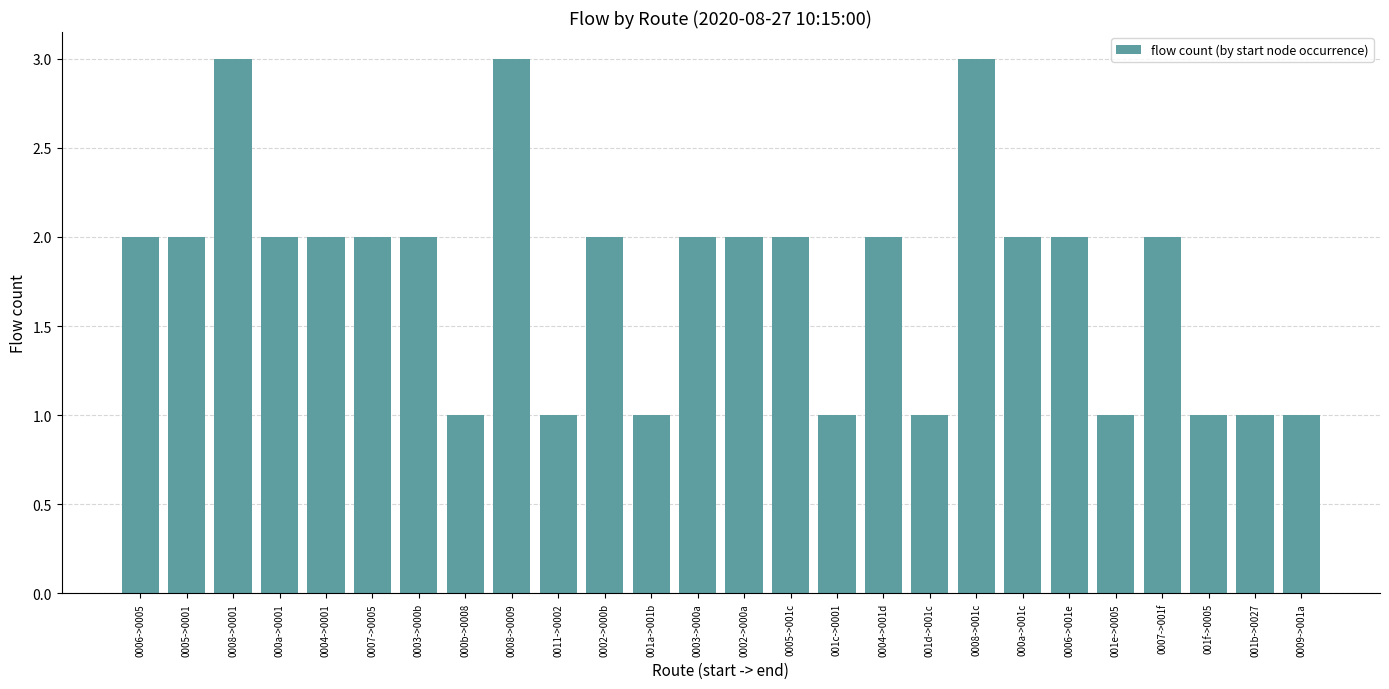

True or false: the data shows 2 at 0004->0001.

True